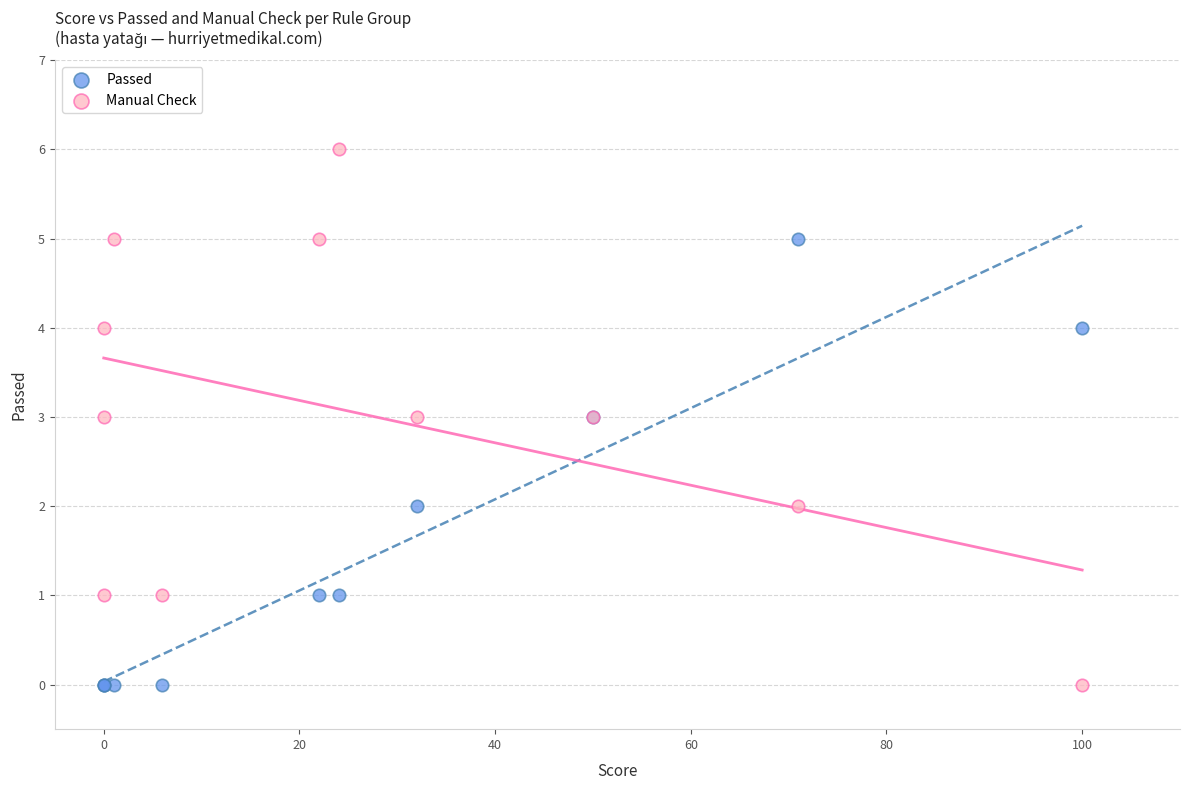

Which series reaches the maximum Y coordinate?

Manual Check